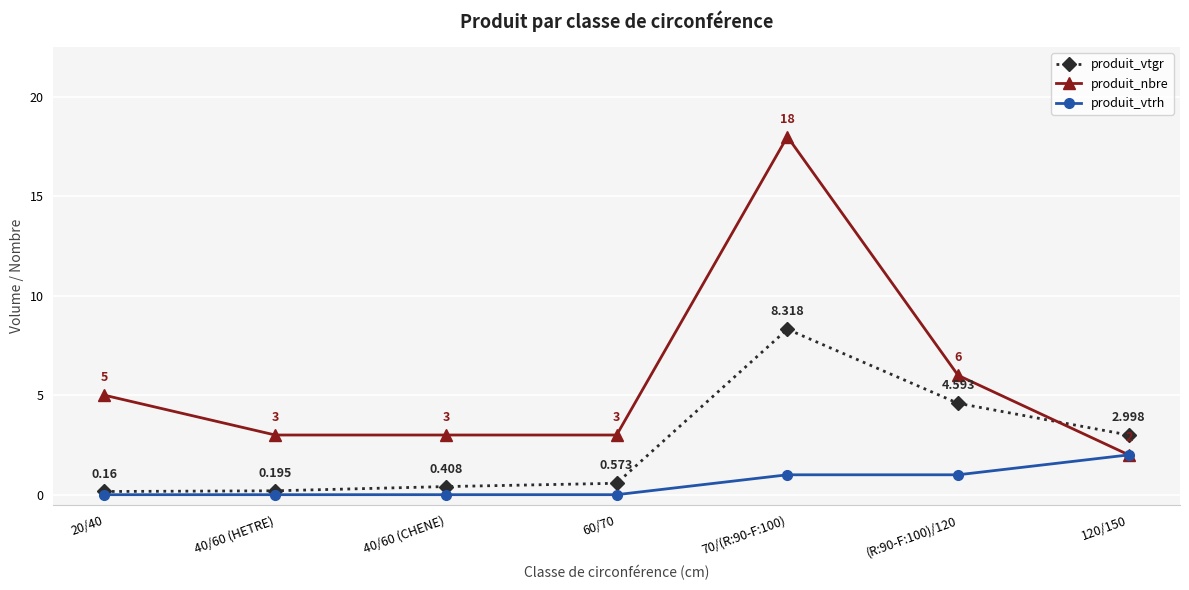

Between 40/60 (CHENE) and 70/(R:90-F:100), which series saw the biggest shift?

produit_nbre